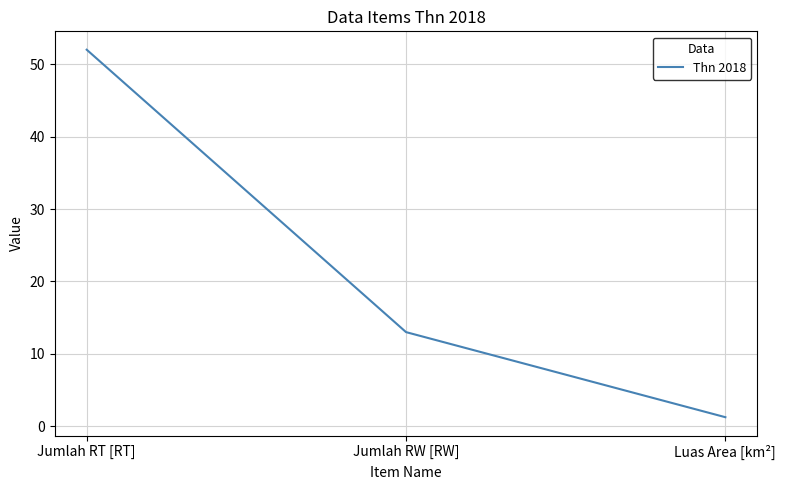

What is the ratio of the value at Jumlah RT [RT] to the value at Jumlah RW [RW]?

4.0